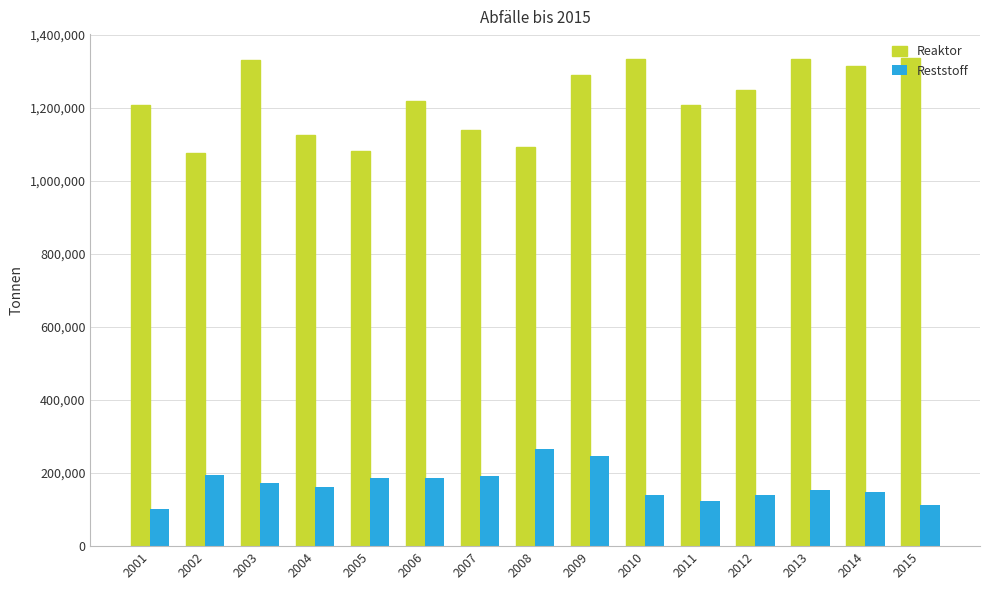

What is the minimum value shown in the chart?

102607